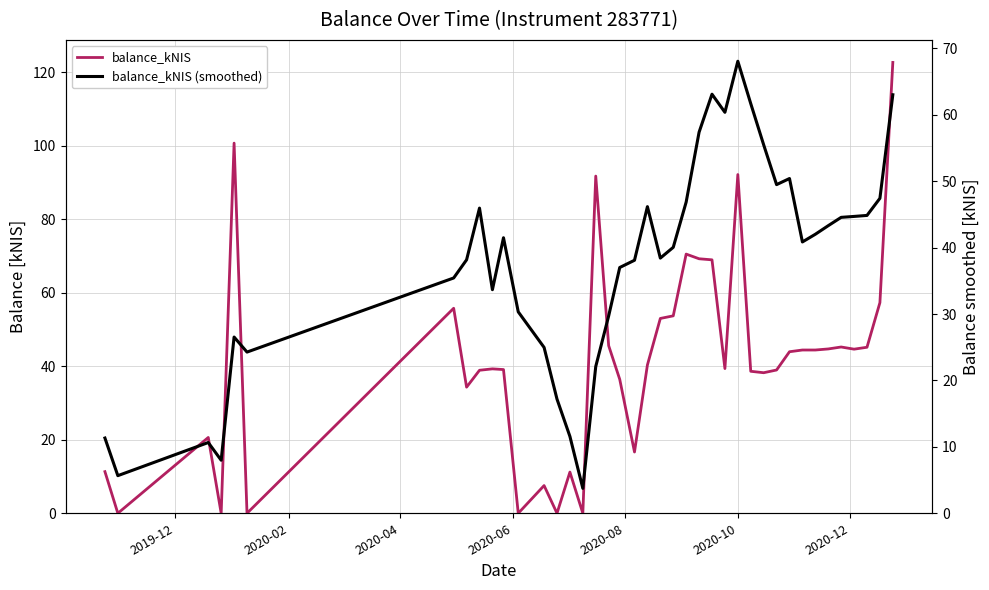

How many lines are shown in the chart?

2